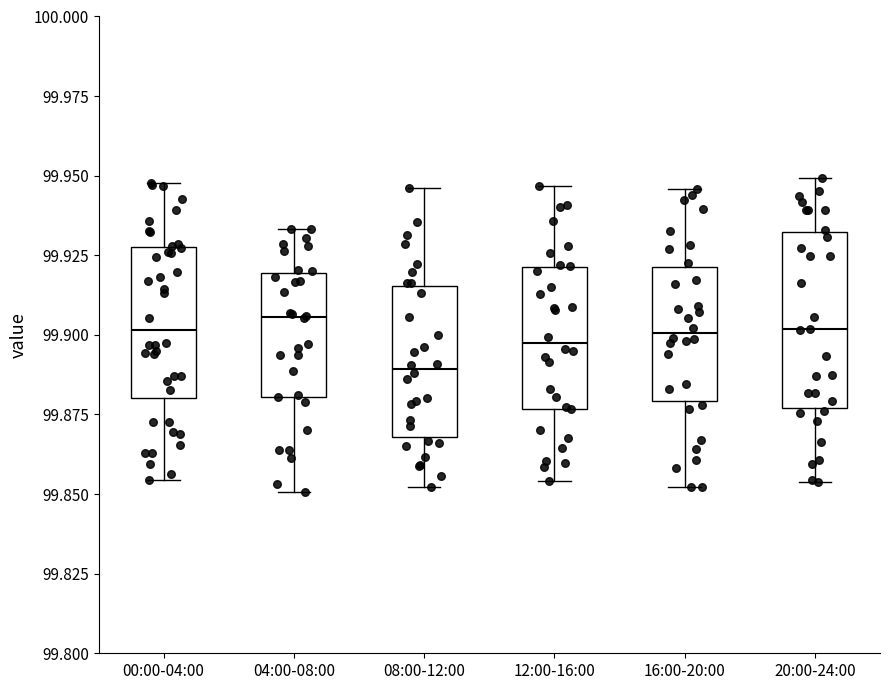

Where does the lower whisker of the box for 12:00-16:00 end on the y-axis? The values are not printed on the chart, so give them approximately, as read against the axis.

99.855